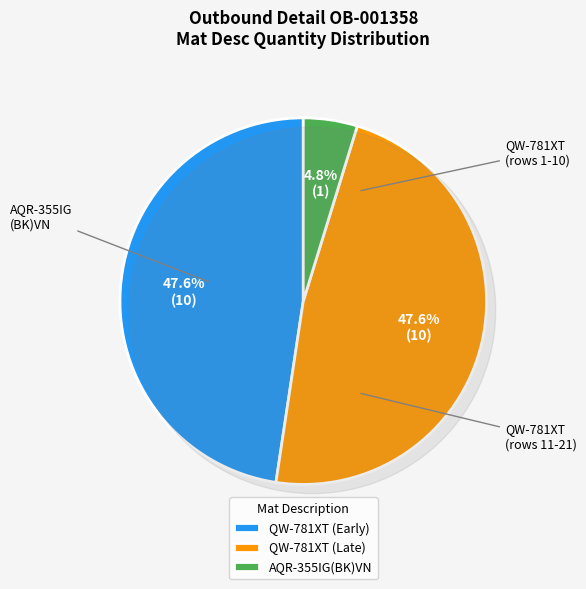

Count the number of slices in the pie.

3